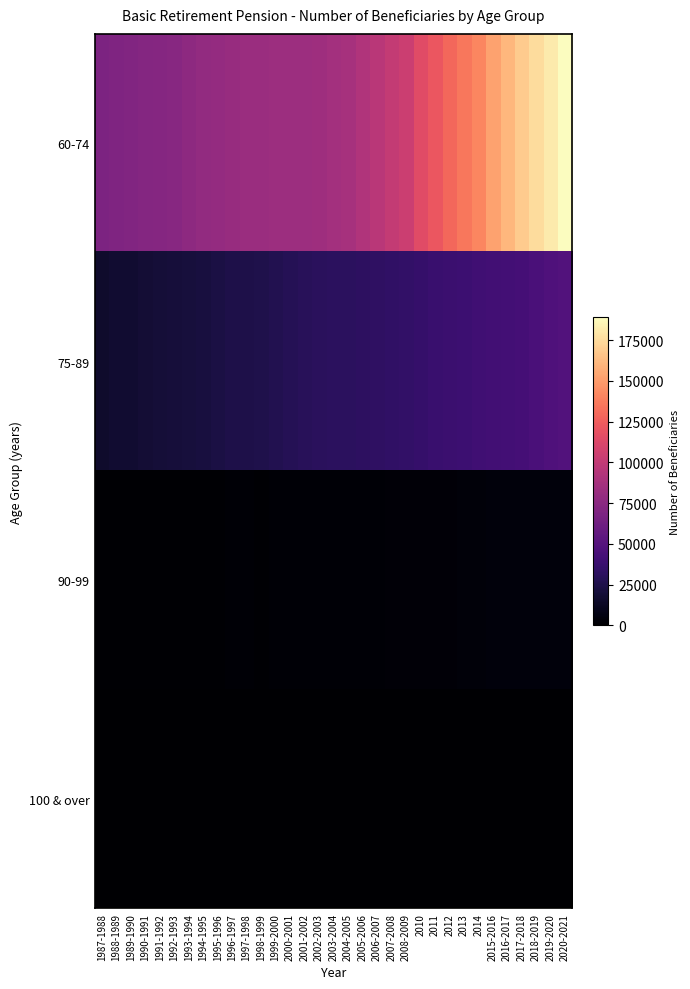

Reading right to left, what are all the values shown in this chart?

60-74: 2020-2021=189100	2019-2020=181401	2018-2019=175471	2017-2018=168728	2016-2017=160945	2015-2016=152381	2014=141170	2013=135754	2012=128706	2011=121310	2010=115200	2008-2009=104780	2007-2008=100585	2006-2007=96179	2005-2006=91988	2004-2005=87358	2003-2004=85996	2002-2003=83752	2001-2002=83405	2000-2001=82834	1999-2000=83114	1998-1999=82267	1997-1998=82157	1996-1997=81090	1995-1996=79497	1994-1995=78422	1993-1994=76376	1992-1993=73851	1991-1992=72946	1990-1991=72078	1989-1990=70828	1988-1989=69862	1987-1988=68497
75-89: 2020-2021=48685	2019-2020=47023	2018-2019=44464	2017-2018=42385	2016-2017=41802	2015-2016=40809	2014=39985	2013=38859	2012=38179	2011=37138	2010=36083	2008-2009=34476	2007-2008=33522	2006-2007=32737	2005-2006=32302	2004-2005=31371	2003-2004=31454	2002-2003=30780	2001-2002=29675	2000-2001=28647	1999-2000=27188	1998-1999=25794	1997-1998=25037	1996-1997=24510	1995-1996=22932	1994-1995=21974	1993-1994=21066	1992-1993=20256	1991-1992=19548	1990-1991=18482	1989-1990=17661	1988-1989=17008	1987-1988=15843
90-99: 2020-2021=4404	2019-2020=4343	2018-2019=4187	2017-2018=4068	2016-2017=3917	2015-2016=3736	2014=3229	2013=3006	2012=2869	2011=2680	2010=2497	2008-2009=2254	2007-2008=2234	2006-2007=2143	2005-2006=2004	2004-2005=2019	2003-2004=1937	2002-2003=1739	2001-2002=1657	2000-2001=1600	1999-2000=1532	1998-1999=1466	1997-1998=1541	1996-1997=1506	1995-1996=1375	1994-1995=1269	1993-1994=1205	1992-1993=1133	1991-1992=971	1990-1991=892	1989-1990=813	1988-1989=829	1987-1988=783
100 & over: 2020-2021=178	2019-2020=168	2018-2019=155	2017-2018=153	2016-2017=135	2015-2016=111	2014=103	2013=102	2012=93	2011=91	2010=90	2008-2009=72	2007-2008=67	2006-2007=67	2005-2006=50	2004-2005=54	2003-2004=61	2002-2003=53	2001-2002=55	2000-2001=50	1999-2000=51	1998-1999=44	1997-1998=49	1996-1997=0	1995-1996=0	1994-1995=0	1993-1994=0	1992-1993=0	1991-1992=0	1990-1991=0	1989-1990=0	1988-1989=0	1987-1988=0